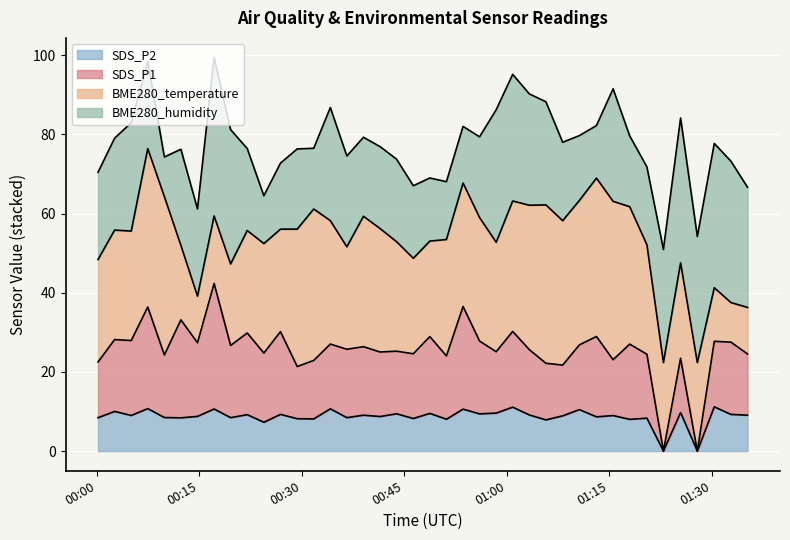

True or false: SDS_P1 and SDS_P2 cross at least once.

False